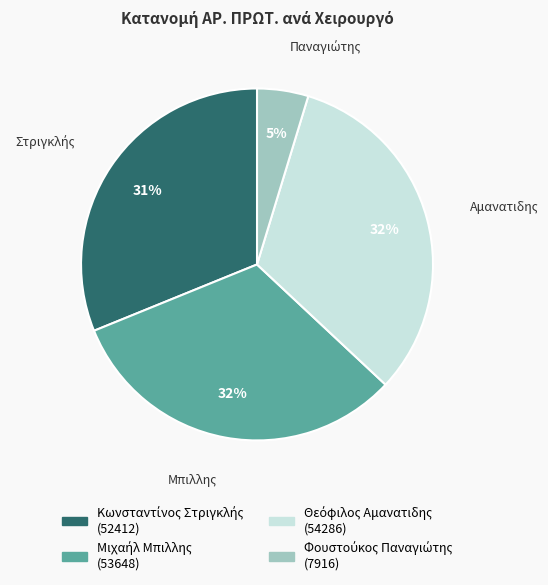

Is there a majority slice in this chart?

No